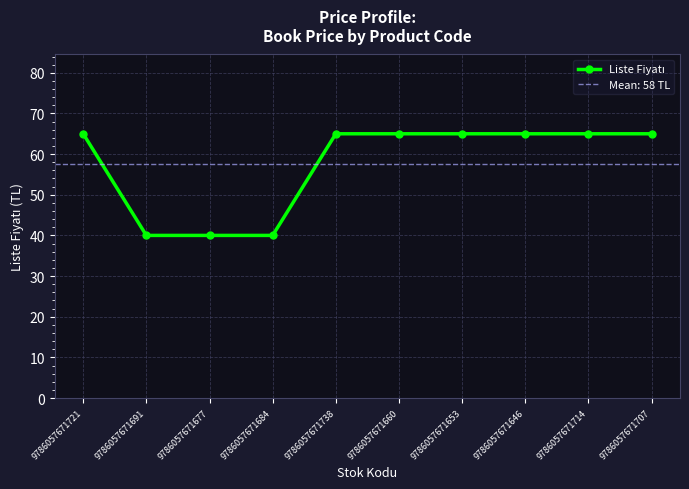

What position from the right is 9786057671707?

1